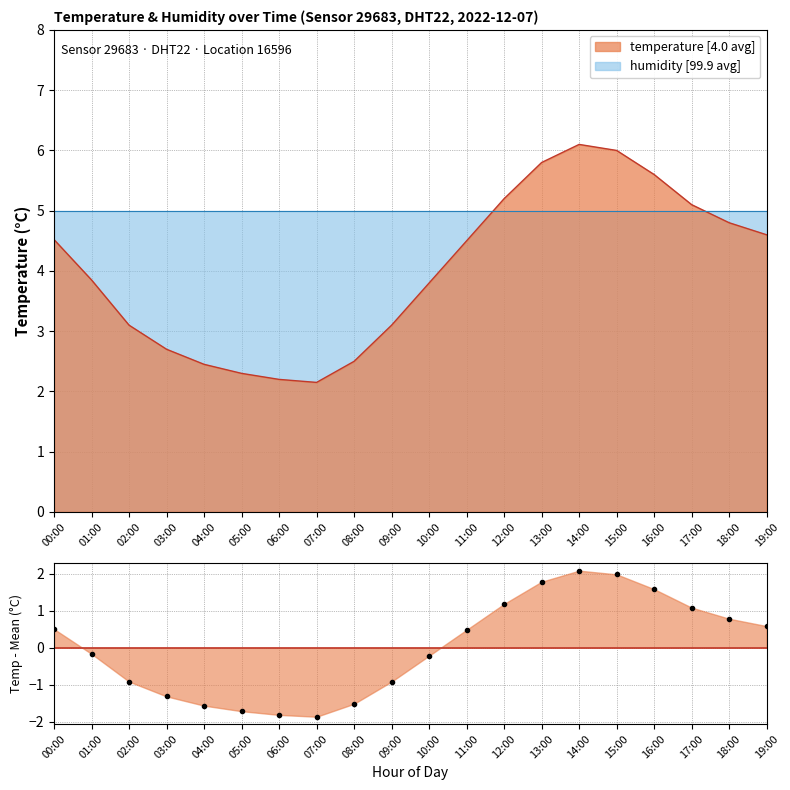

Rank the categories by value from lowest to highest.

07:00, 06:00, 05:00, 04:00, 08:00, 03:00, 02:00, 09:00, 10:00, 01:00, 11:00, 00:00, 19:00, 18:00, 17:00, 12:00, 16:00, 13:00, 15:00, 14:00